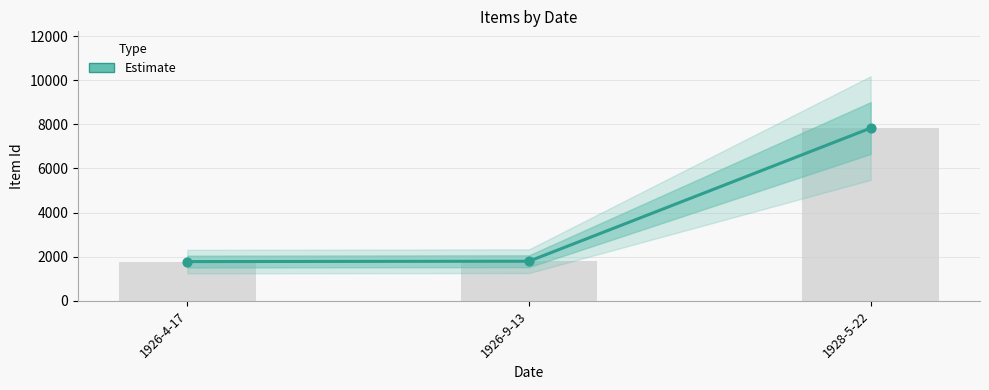

What is the change in value from 1926-4-17 to 1926-9-13?

+16